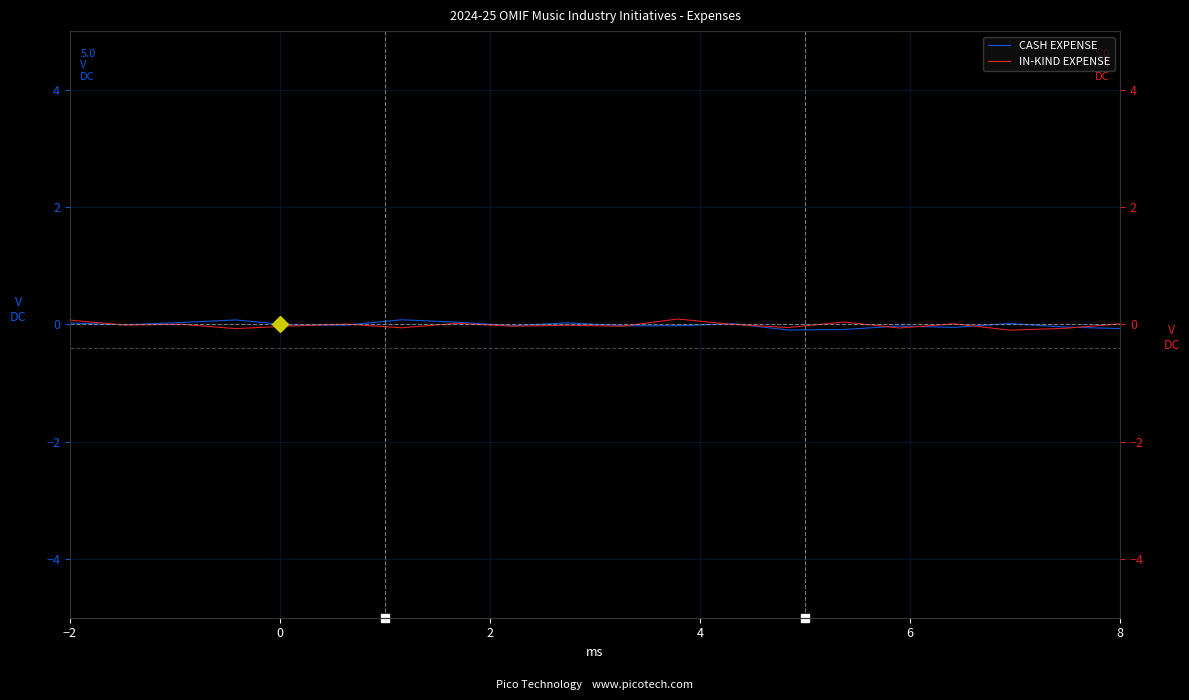

What is the highest value of the IN-KIND EXPENSE series?

0.1